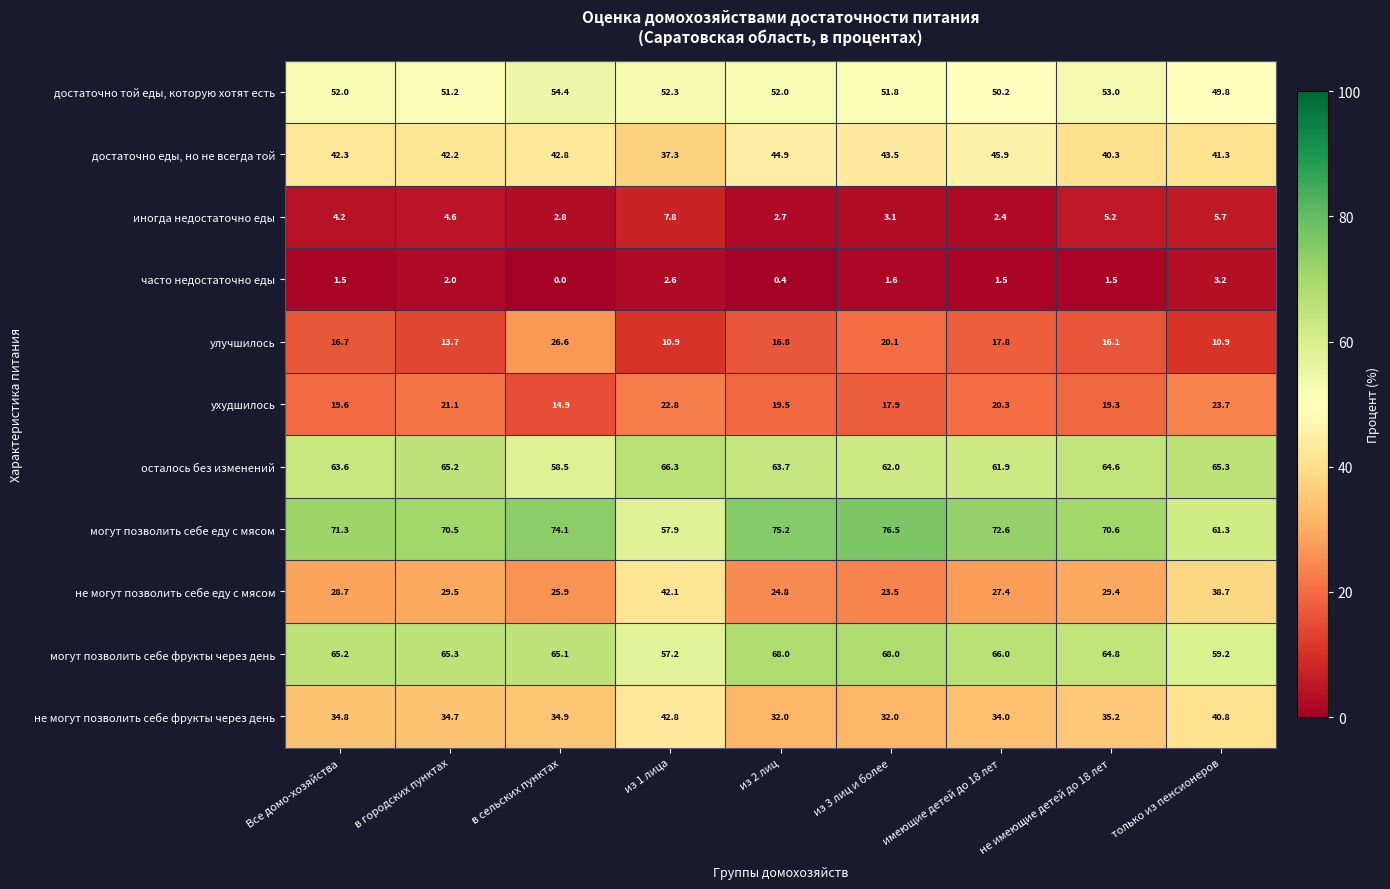

Which series has the largest total across all categories?

могут позволить себе еду с мясом